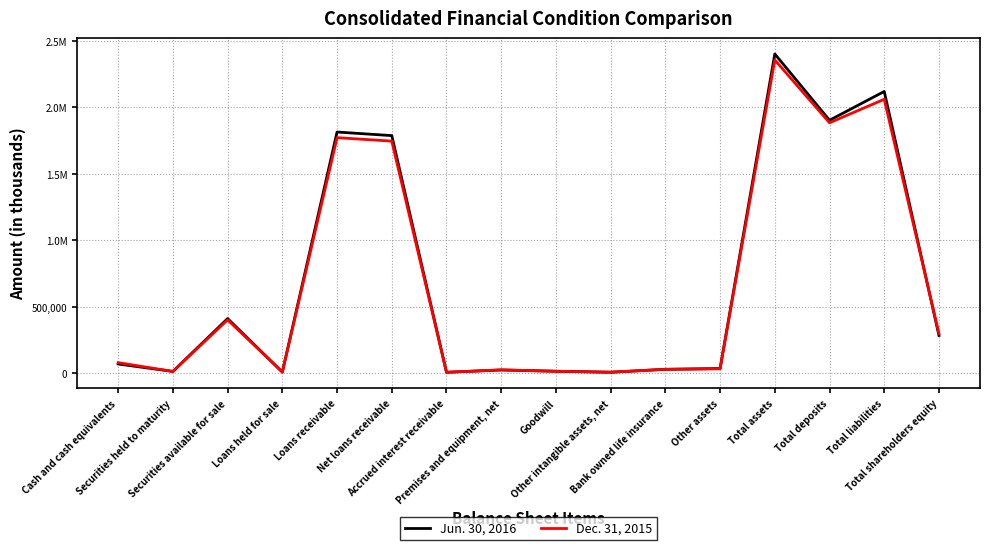

Which series ends up on top after the final intersection of Dec. 31, 2015 and Jun. 30, 2016?

Dec. 31, 2015